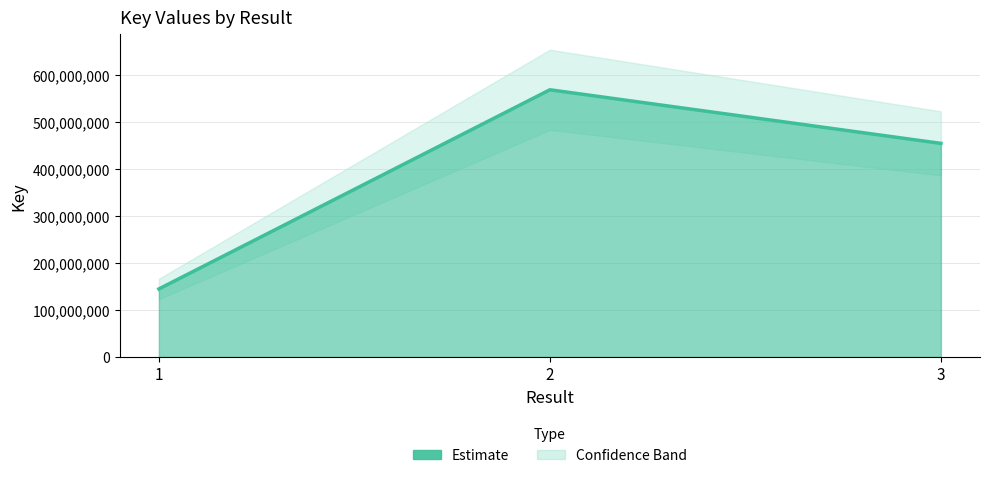

Which category has the lowest value across all series?

1